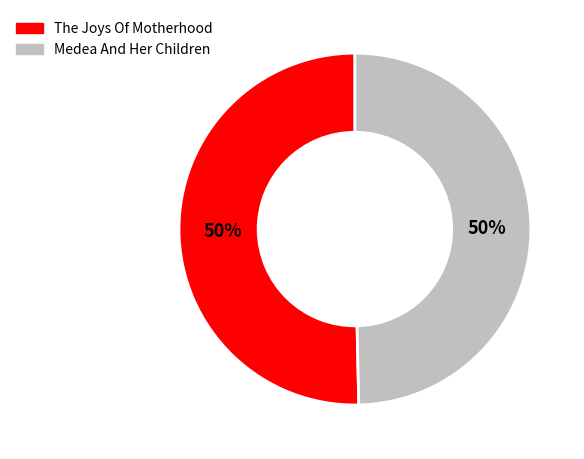

To the nearest percent, what portion does The Joys Of Motherhood represent?

50%